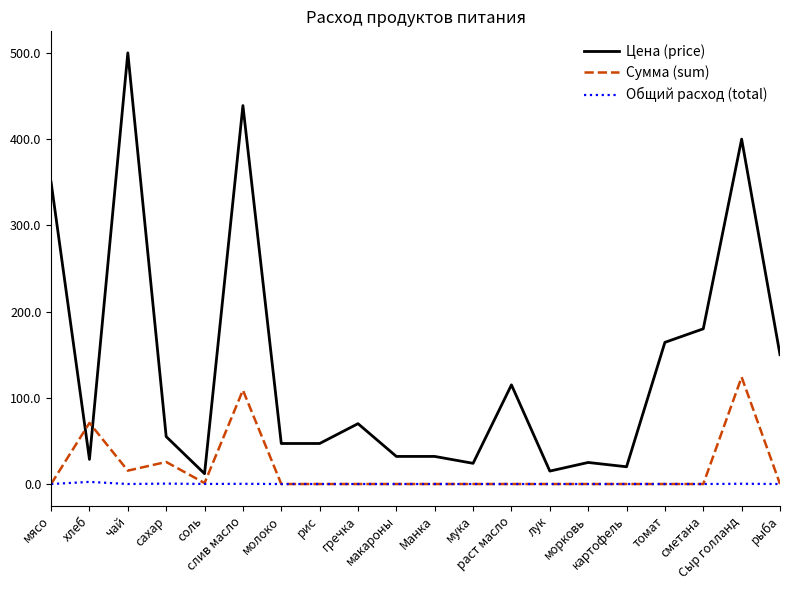

List the series in order of their peak value, highest first.

Цена (price), Сумма (sum), Общий расход (total)